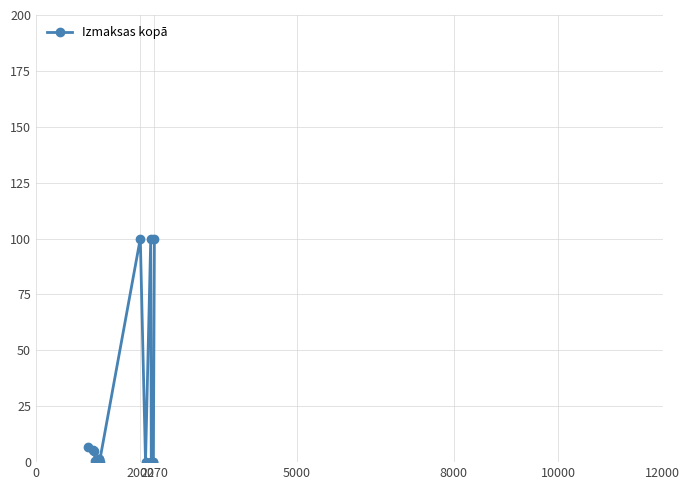

What is the maximum value shown in the chart?

100.0